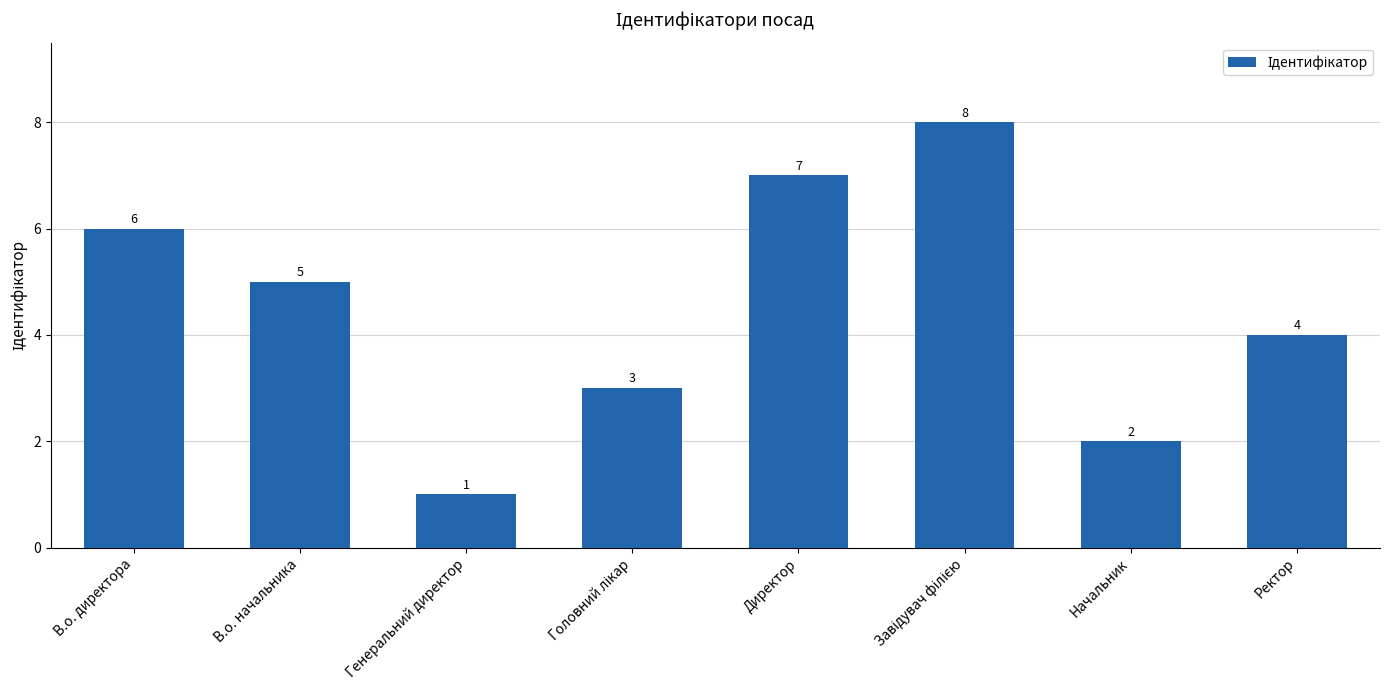

Count the values in the range 3 to 7.

5